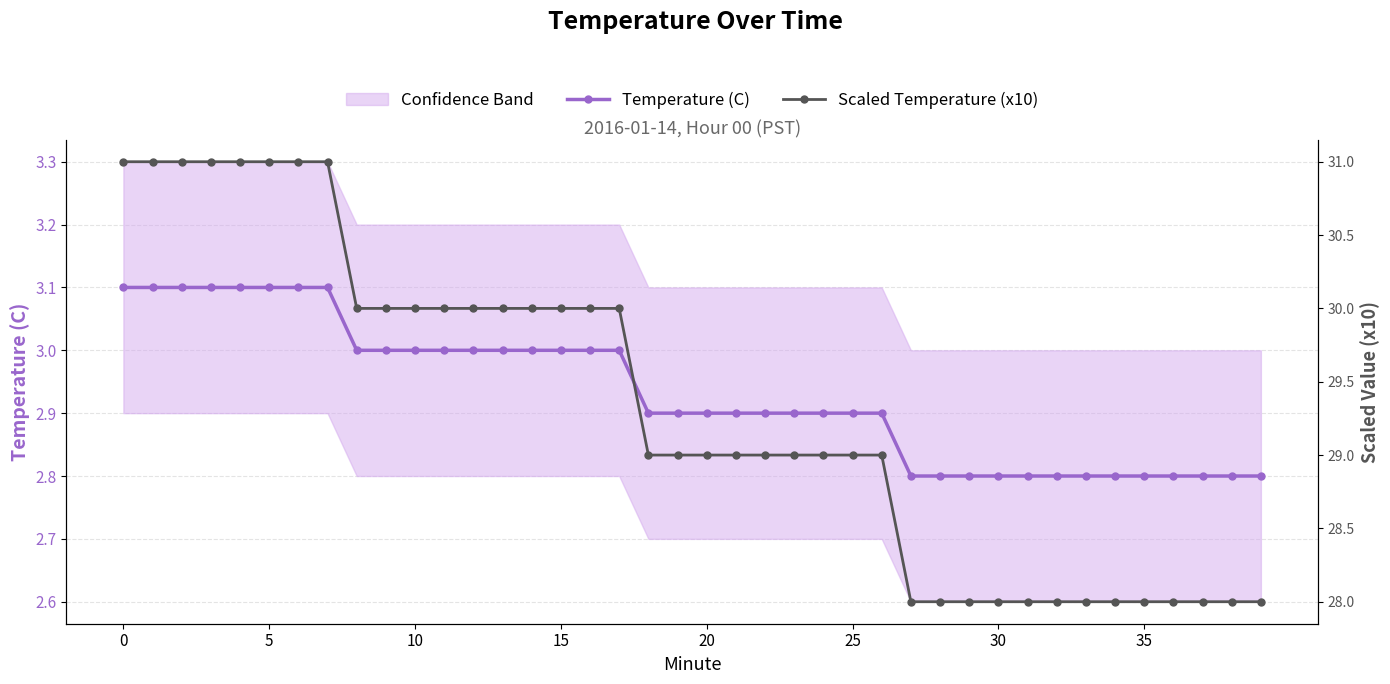

What is the lowest value of the Scaled Temperature (x10) series?

28.0